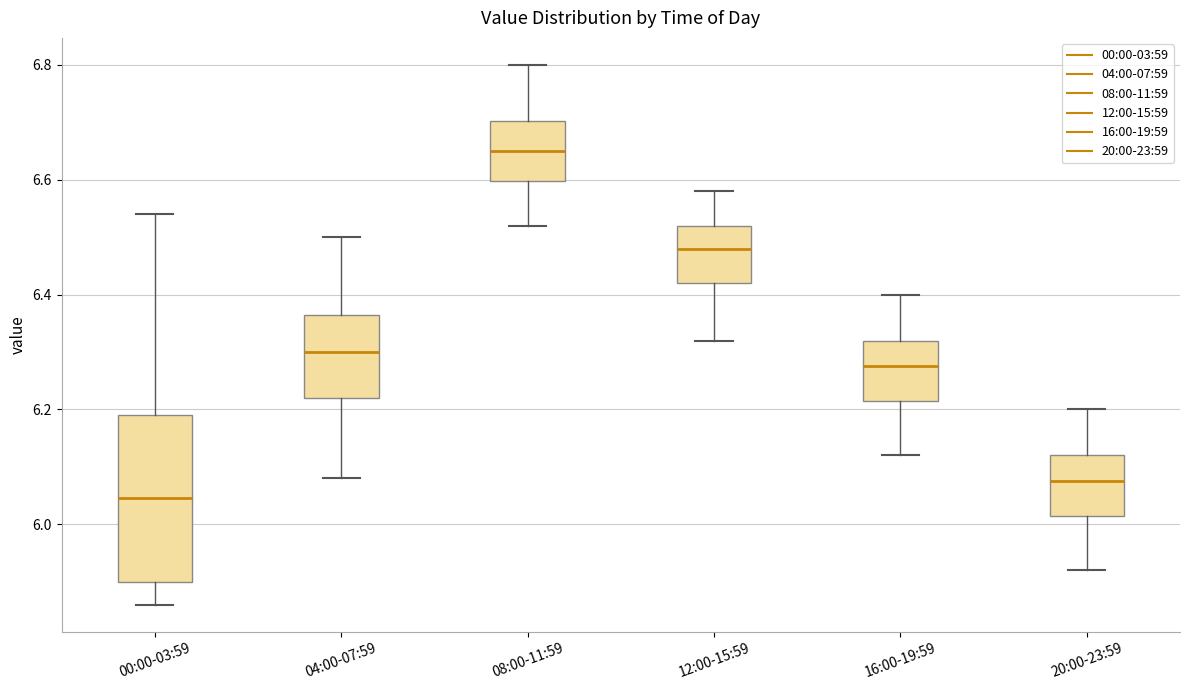

Which box has the highest median line?

08:00-11:59